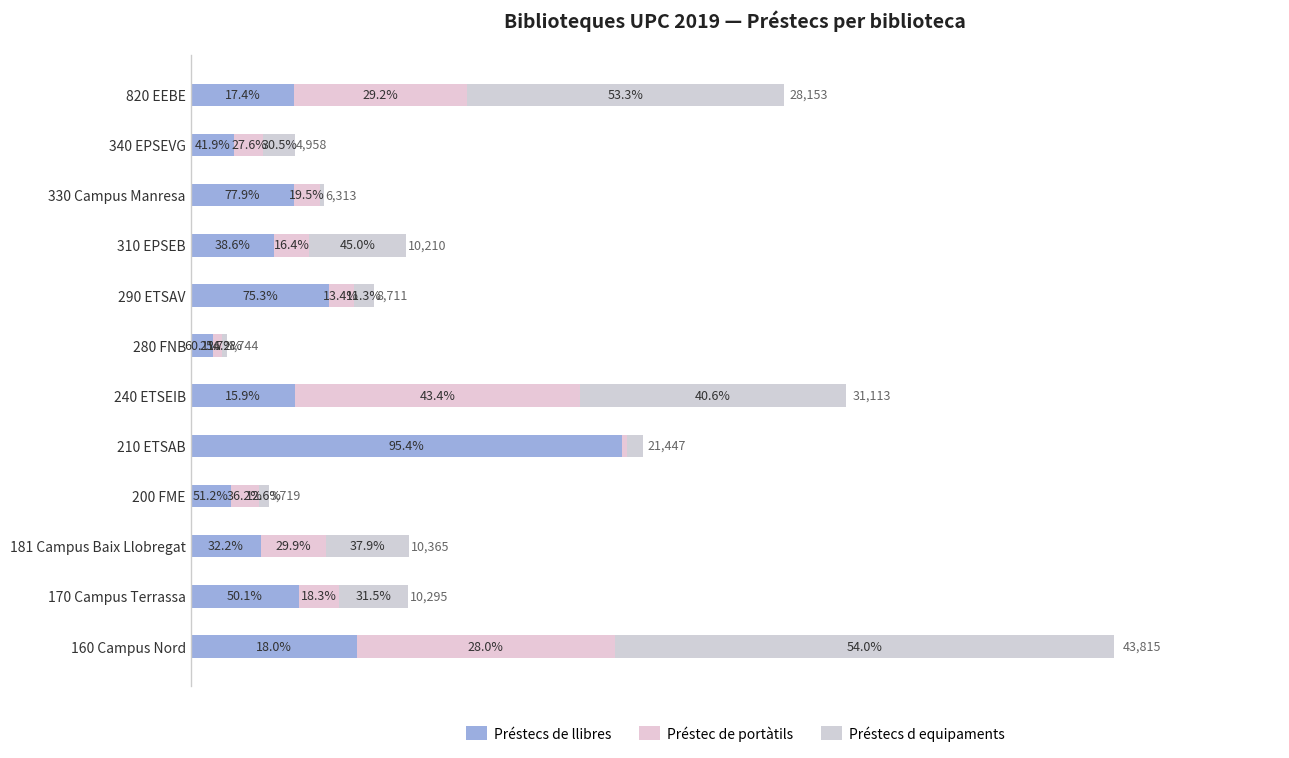

What is the average value of the Préstecs de llibres series?

5595